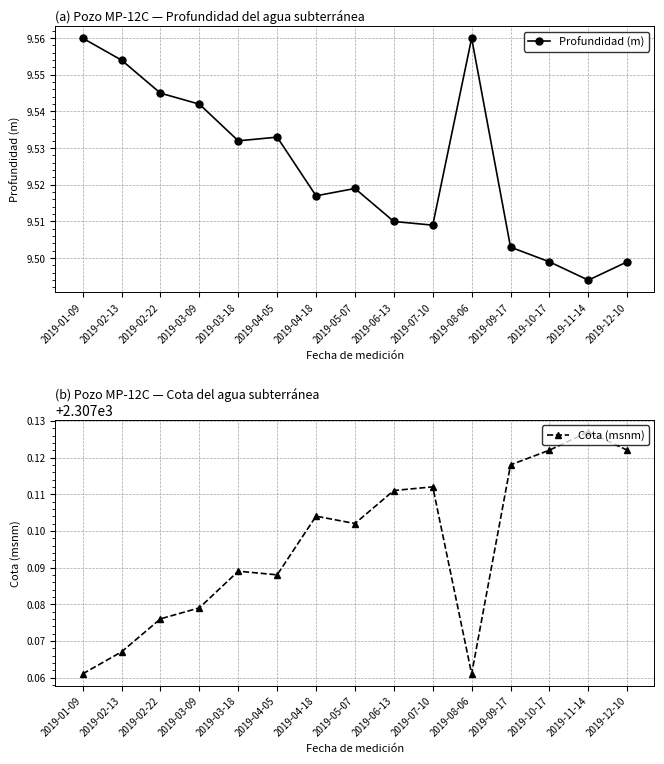

What is the label of the 3rd point from the left?

2019-02-22